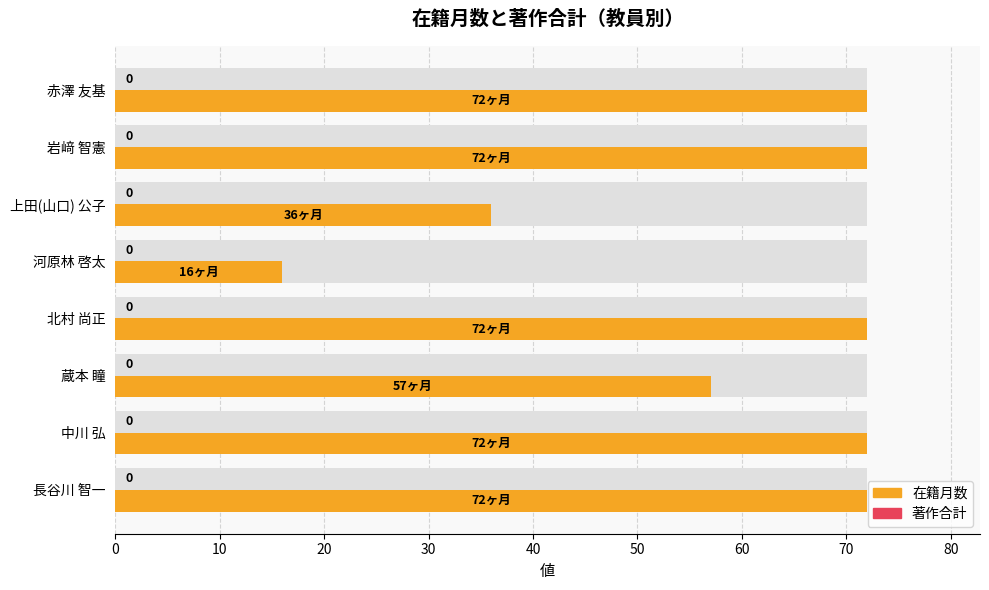

Which series has the largest range (max minus min)?

在籍月数